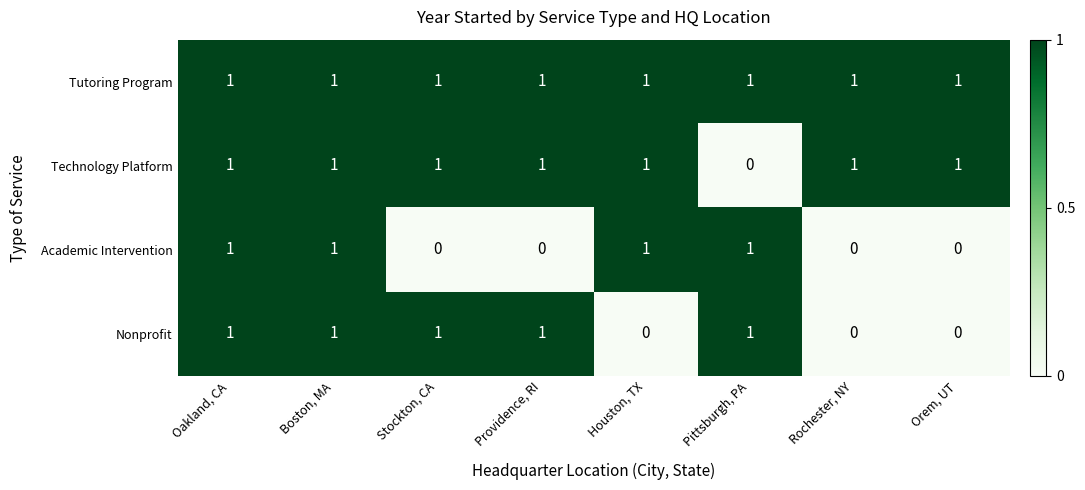

What is the sum of all Nonprofit values?

5